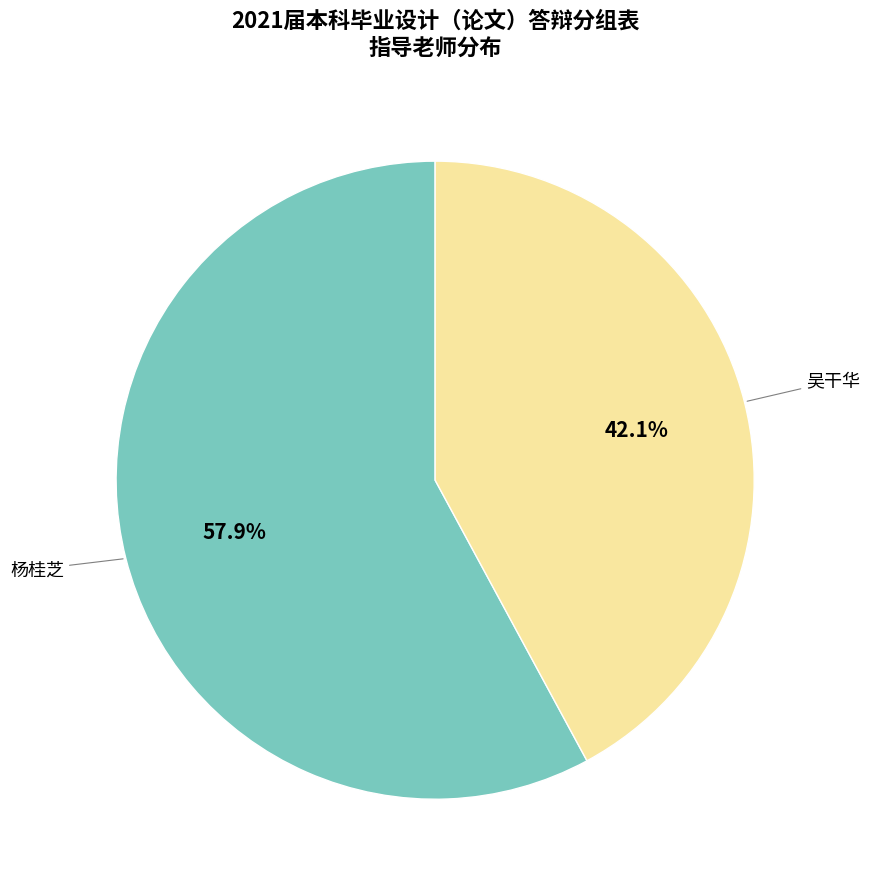

Is there a majority slice in this chart?

Yes